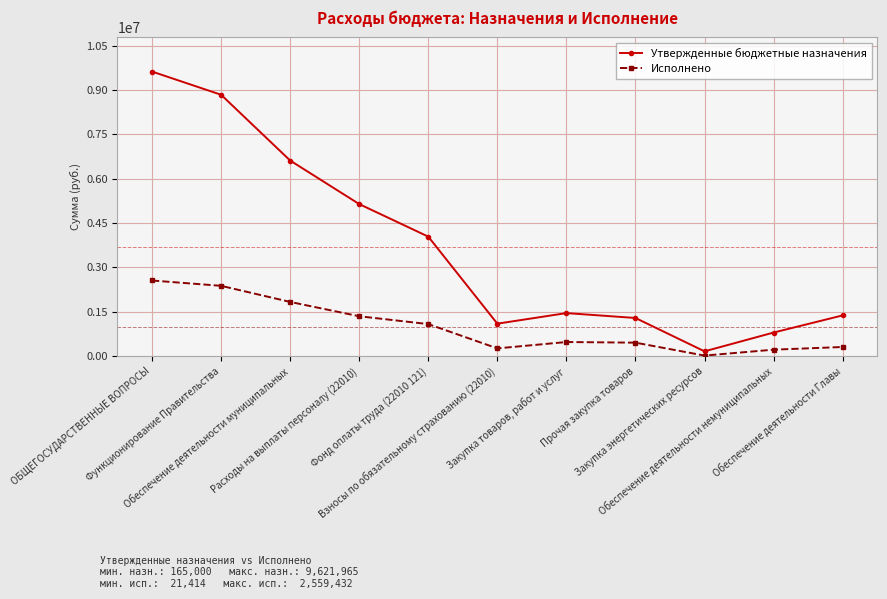

Which series has the largest range (max minus min)?

Утвержденные бюджетные назначения